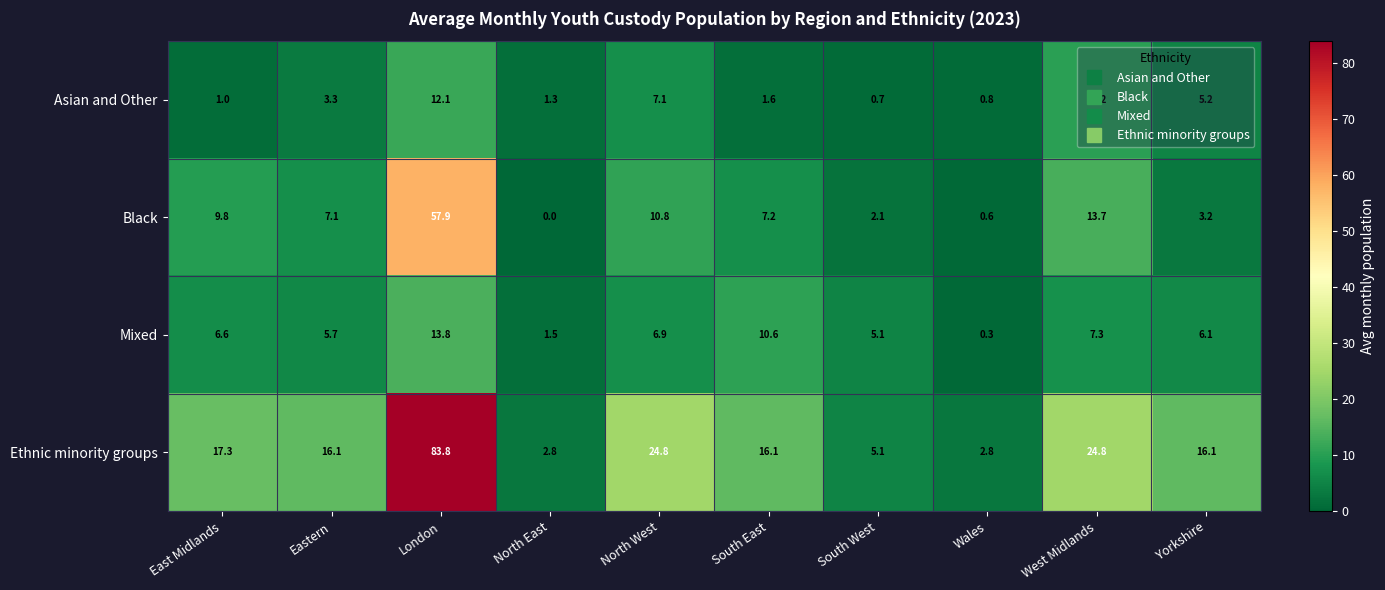

What is the difference between the maximum and minimum values in the Ethnic minority groups series?

81.0